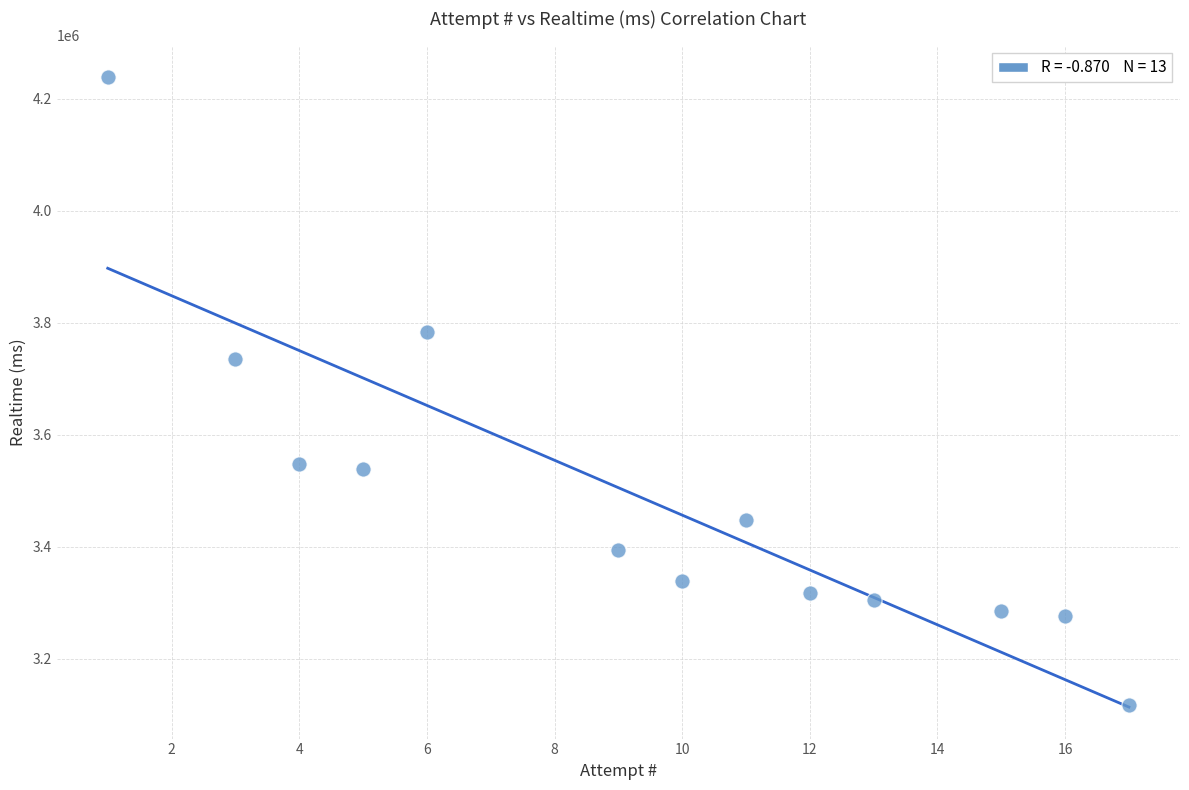

What is the range of X values (max minus min)?

16